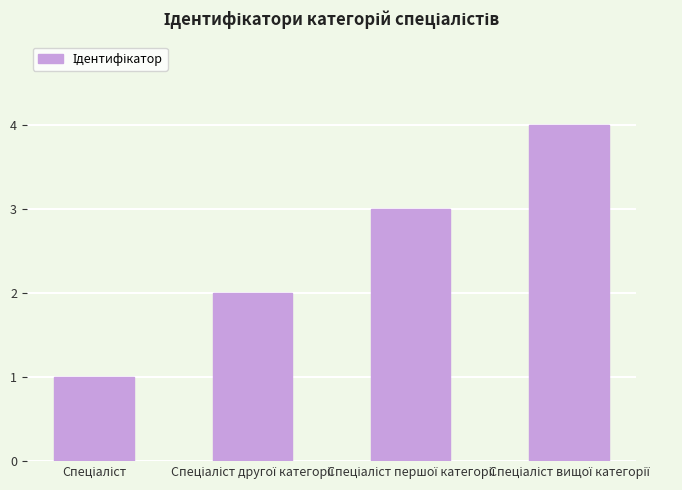

What is the maximum value shown in the chart?

4